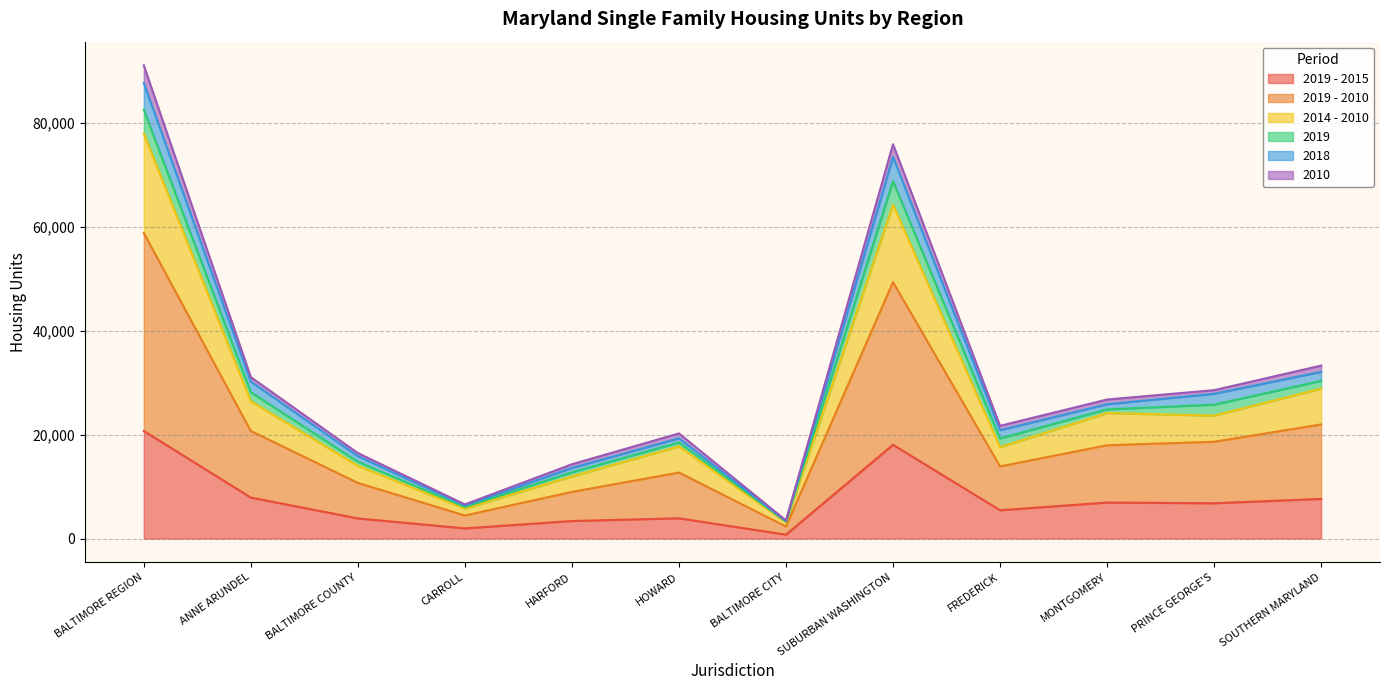

Does the chart have visible grid lines?

Yes